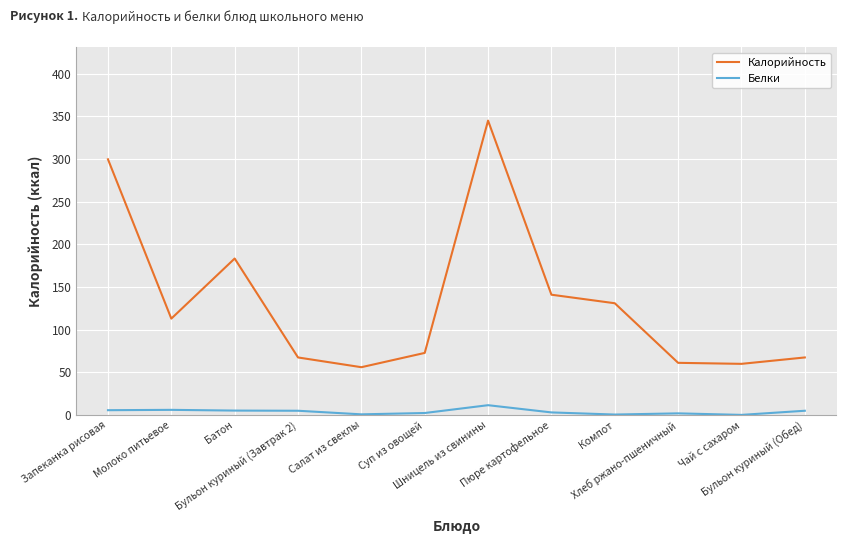

What is the minimum value for Белки?

0.2